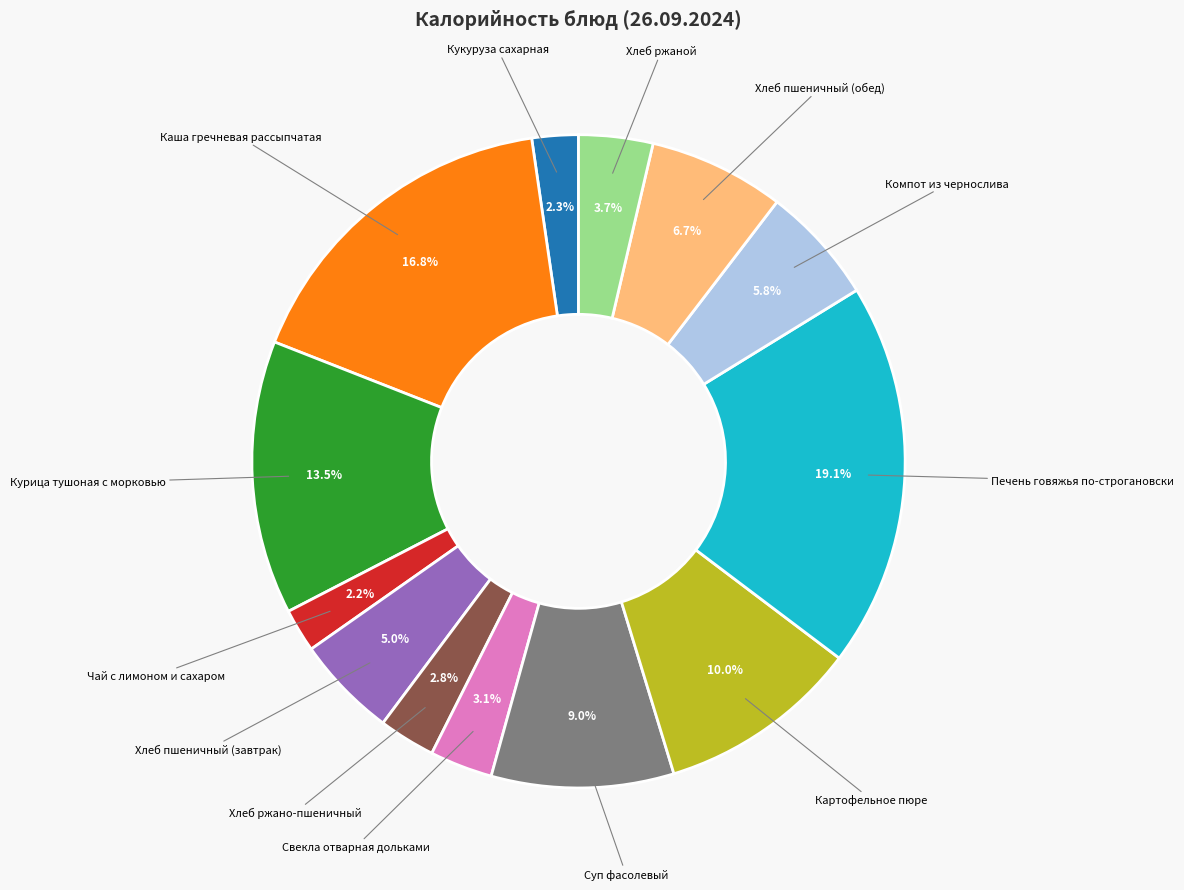

Is there any slice that represents more than half of the pie?

No